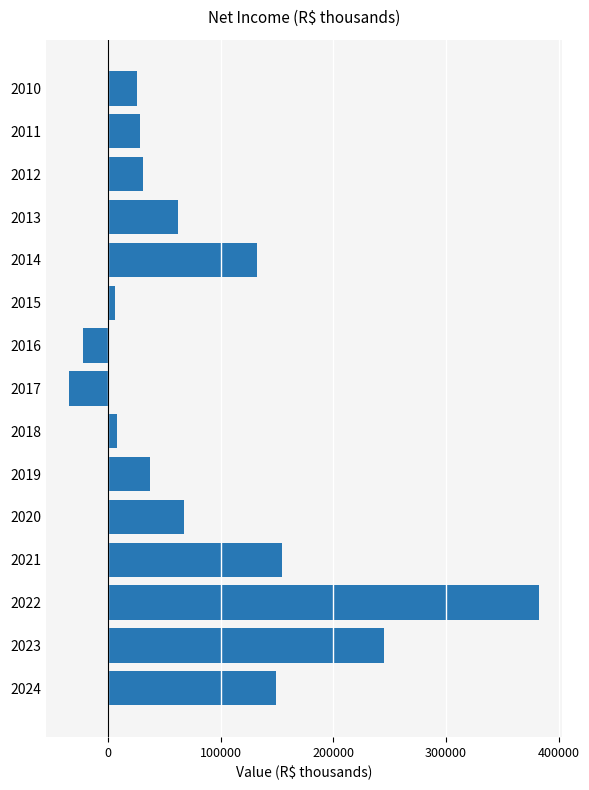

Is it true that the value at 2012 is 31281?

True